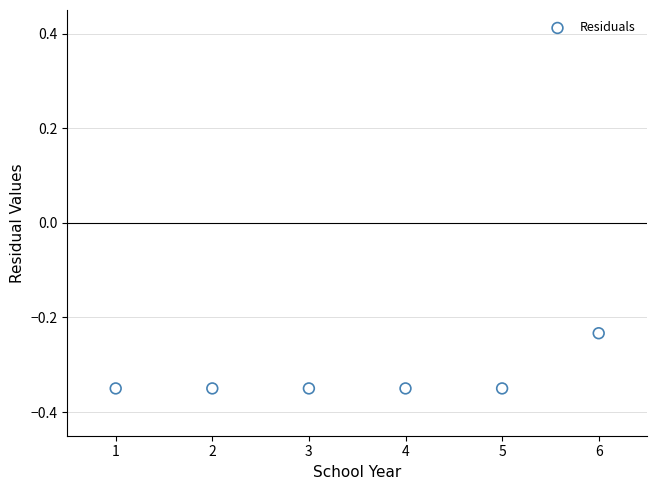

What is the range of X values (max minus min)?

5.0